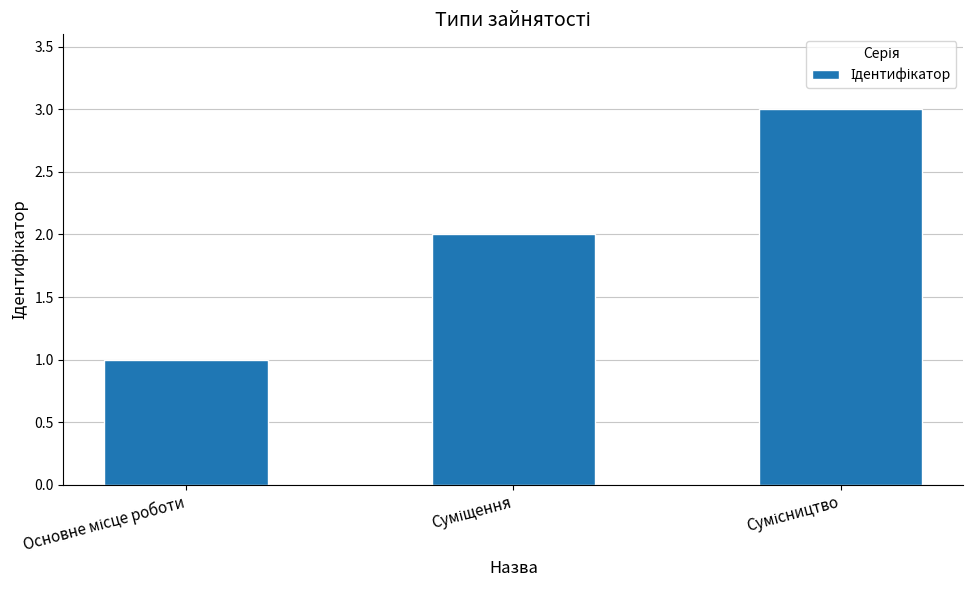

What is the greatest value displayed?

3